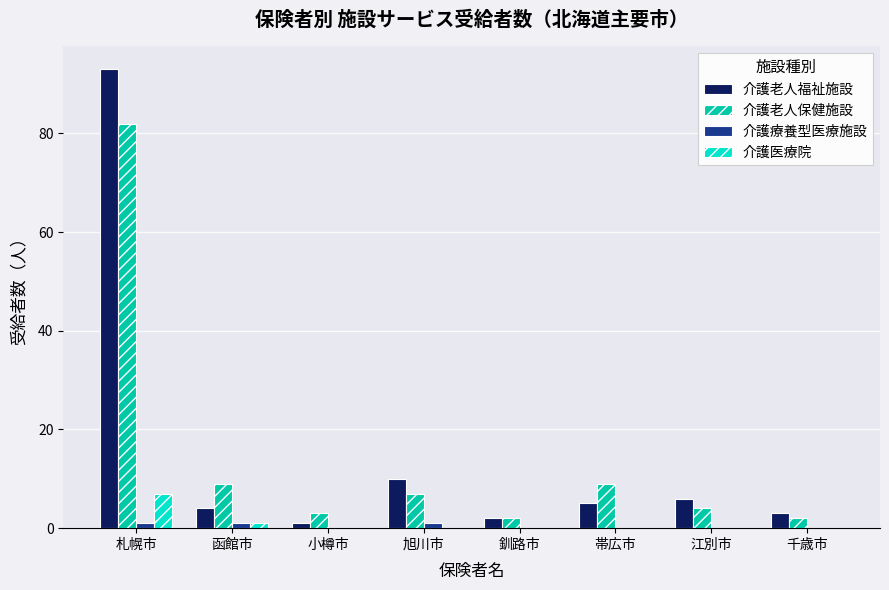

Which series changed the most between 函館市 and 千歳市?

介護老人保健施設